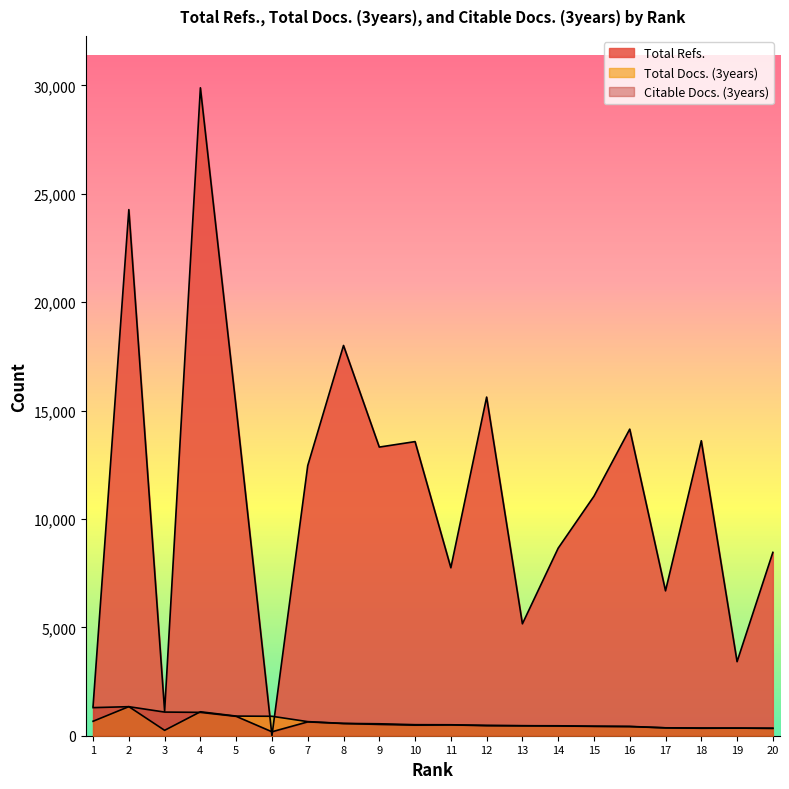

What is the minimum value shown in the chart?

5